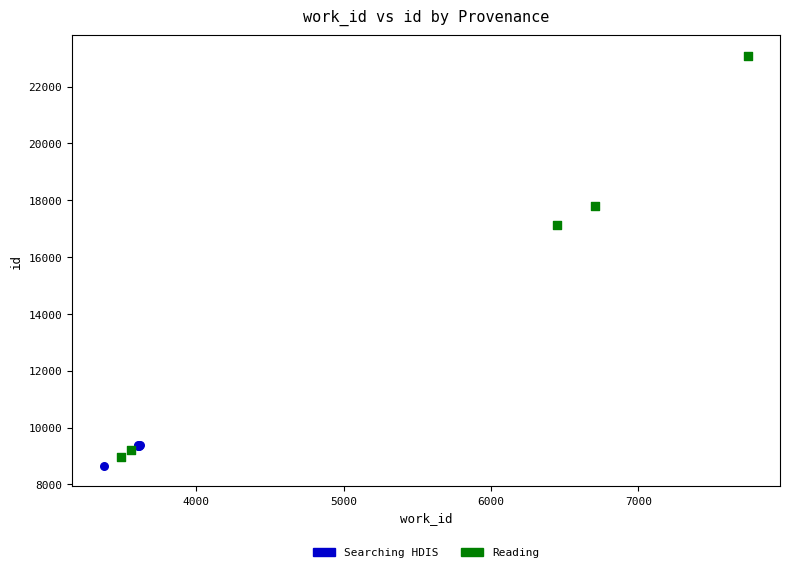

What are all the series names shown in the legend?

Searching HDIS, Reading